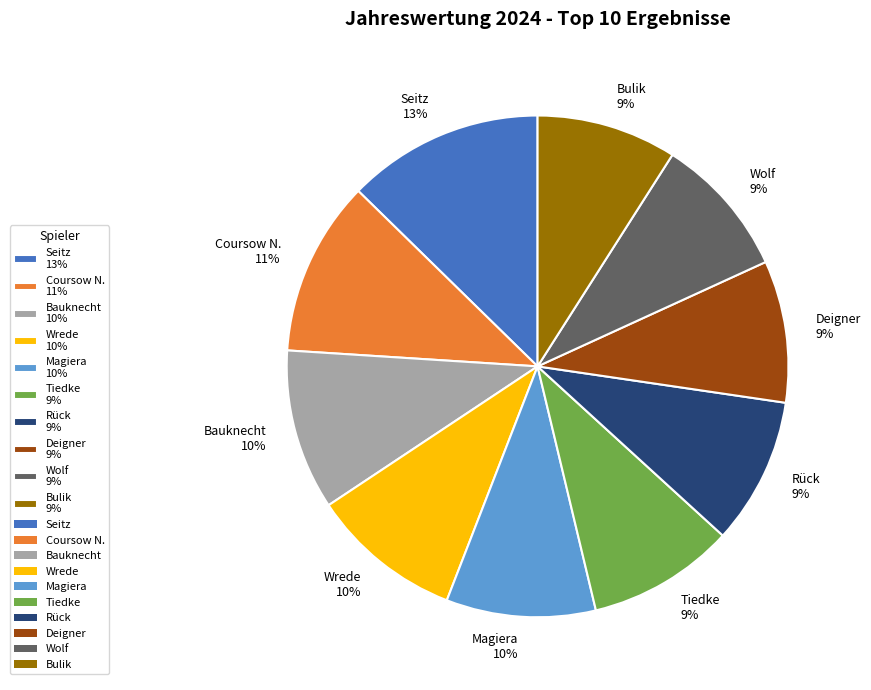

How many slices are in this pie chart?

10